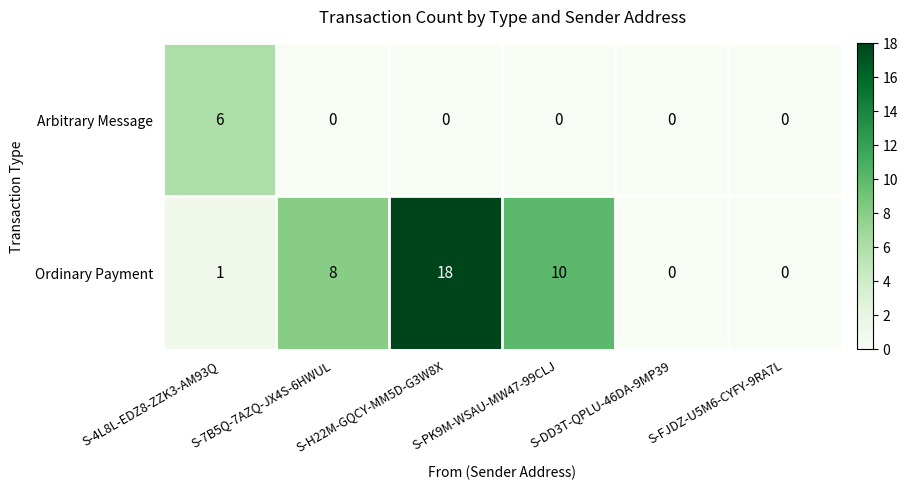

What is the difference between the Arbitrary Message values at S-4L8L-EDZ8-ZZK3-AM93Q and S-H22M-GQCY-MM5D-G3W8X?

6